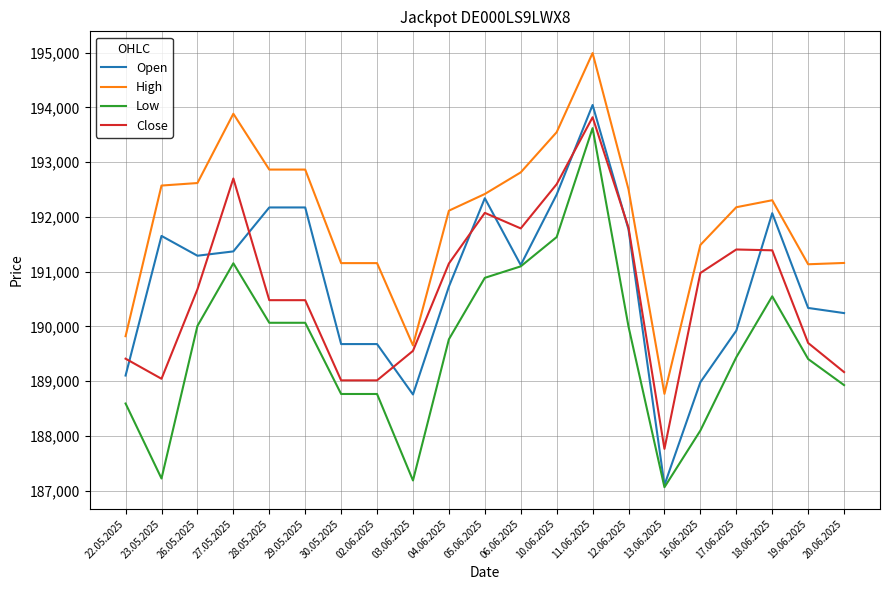

True or false: Close and Low cross at least once.

False